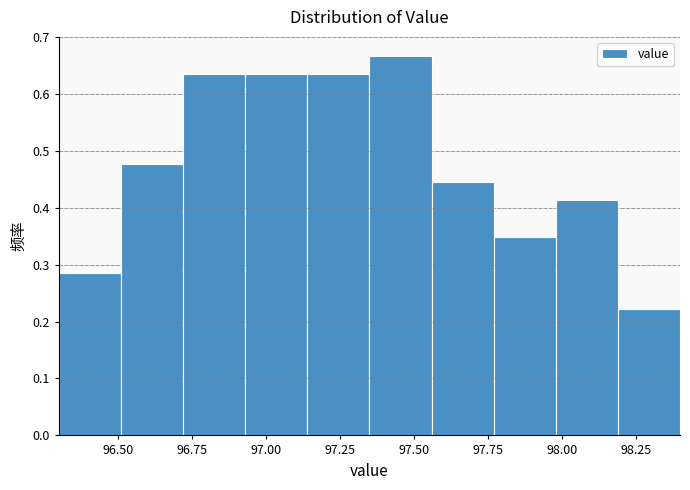

Reading left to right, transcribe this chart: for each bar, give the range it covers on the x-axis and its height. Neither the bar edges nor the heights are printed on the chart, so give them approximately, as read against the axes.

96.30 to 96.51: 0.29
96.51 to 96.72: 0.48
96.72 to 96.93: 0.63
96.93 to 97.14: 0.63
97.14 to 97.35: 0.63
97.35 to 97.56: 0.67
97.56 to 97.77: 0.44
97.77 to 97.98: 0.35
97.98 to 98.19: 0.41
98.19 to 98.40: 0.22